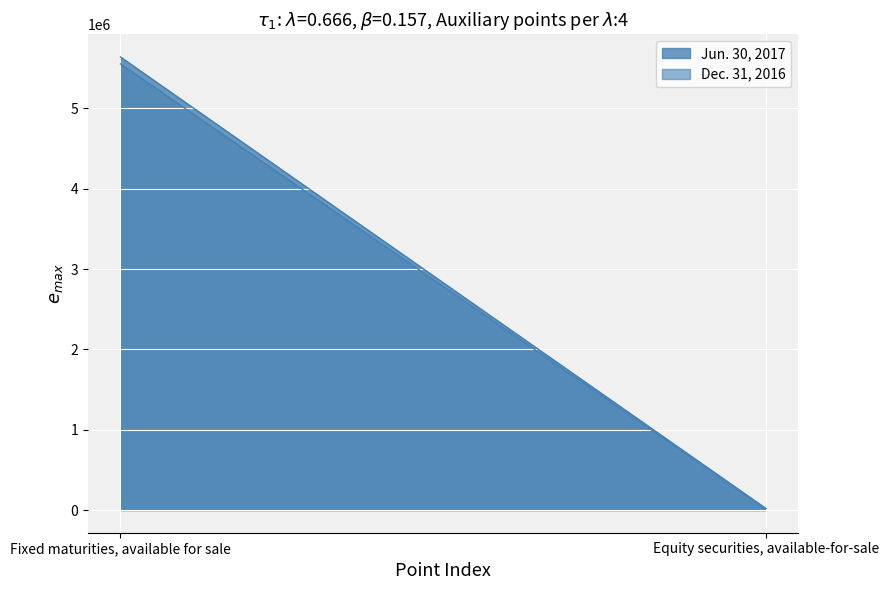

How many categories are shown in the chart?

2